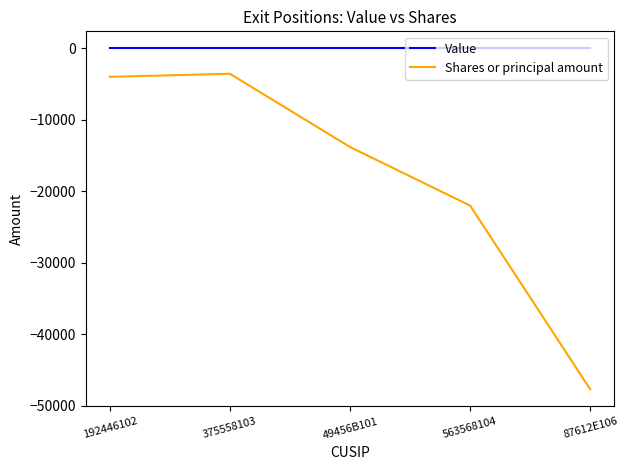

Which series has the largest range (max minus min)?

Shares or principal amount